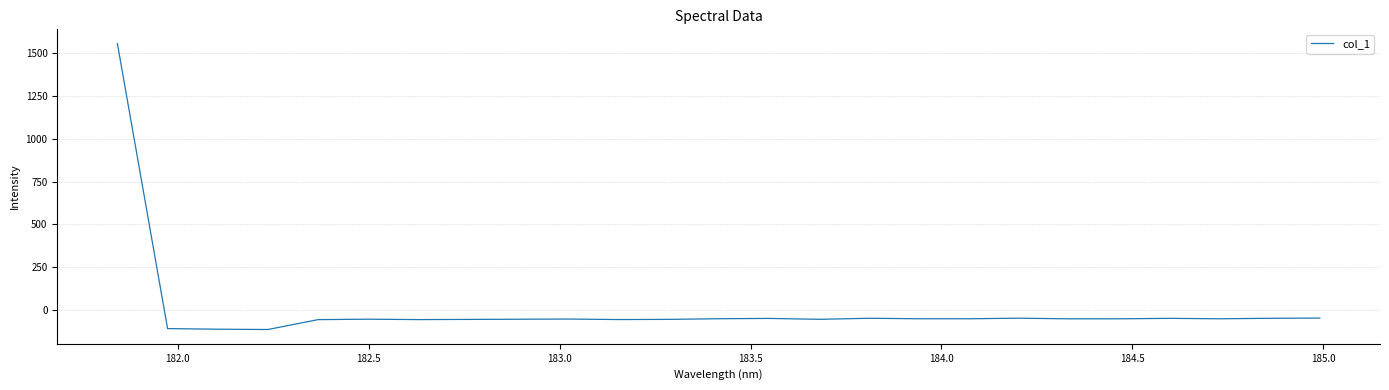

Count the number of categories in the chart.

25